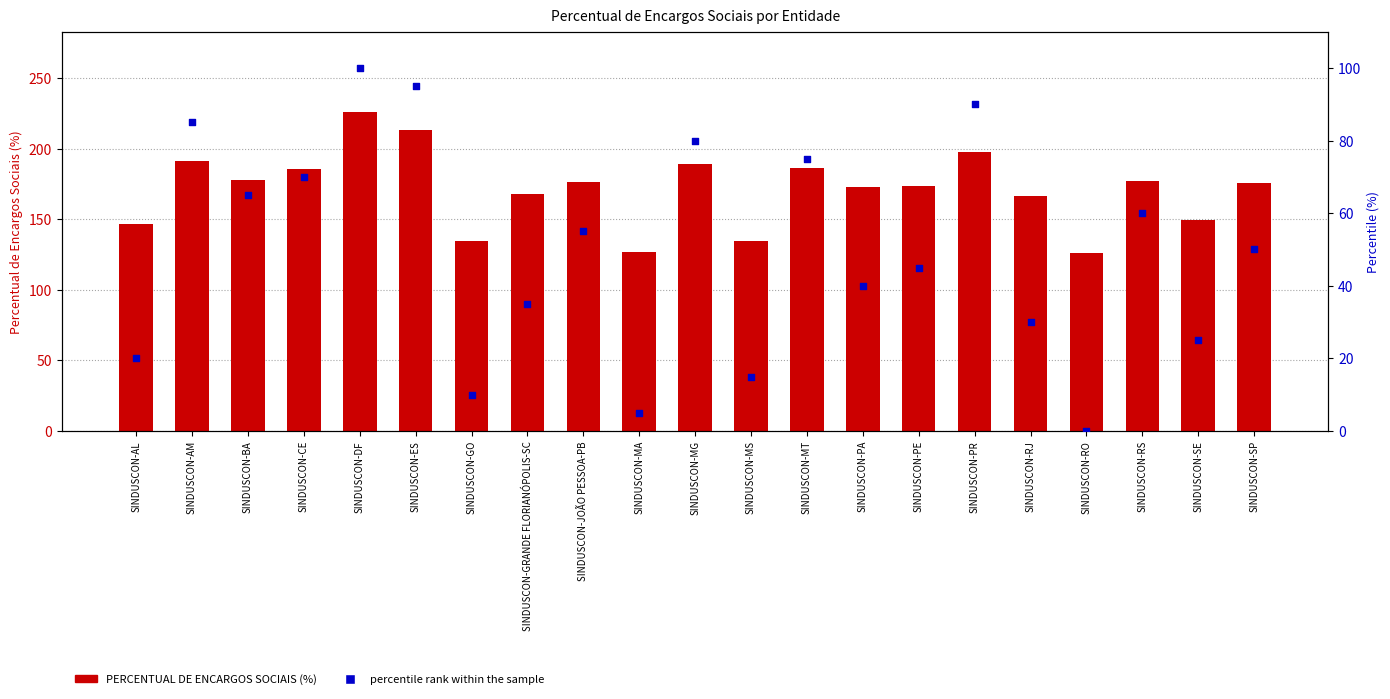

Which series has the largest Y range (max minus min)?

PERCENTUAL DE ENCARGOS SOCIAIS (%)